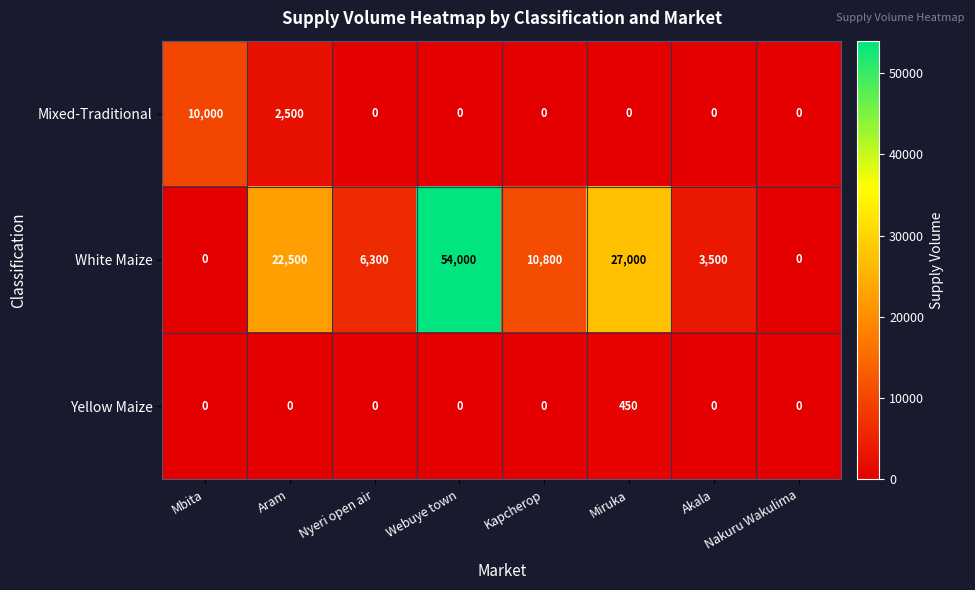

At which category does the chart reach its peak across all series?

Webuye town